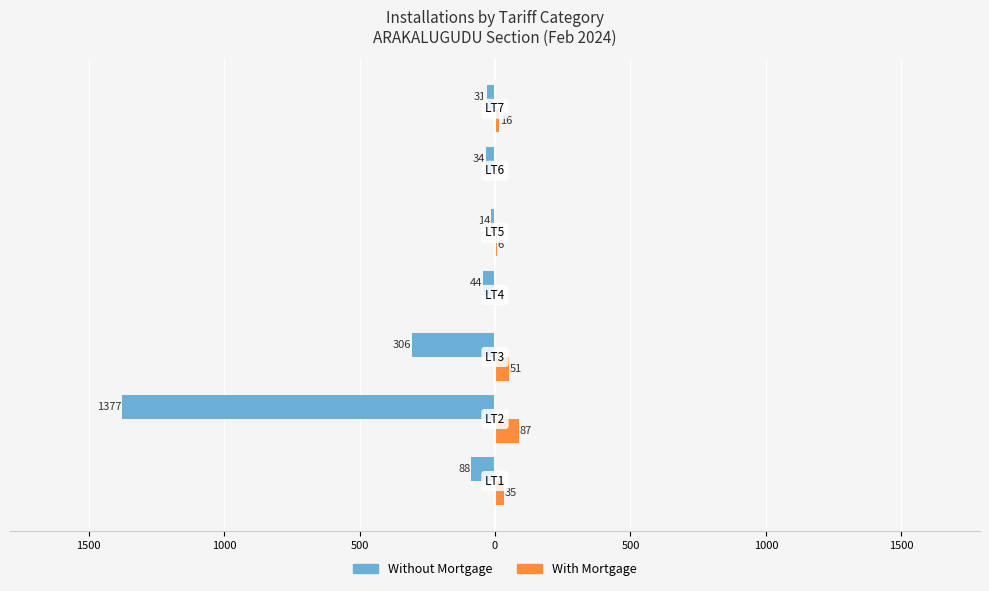

What are all the series names shown in the legend?

Without Mortgage, With Mortgage